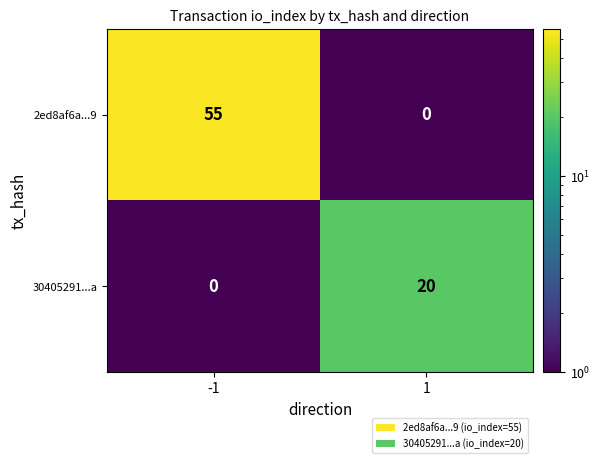

What is the greatest value displayed?

55